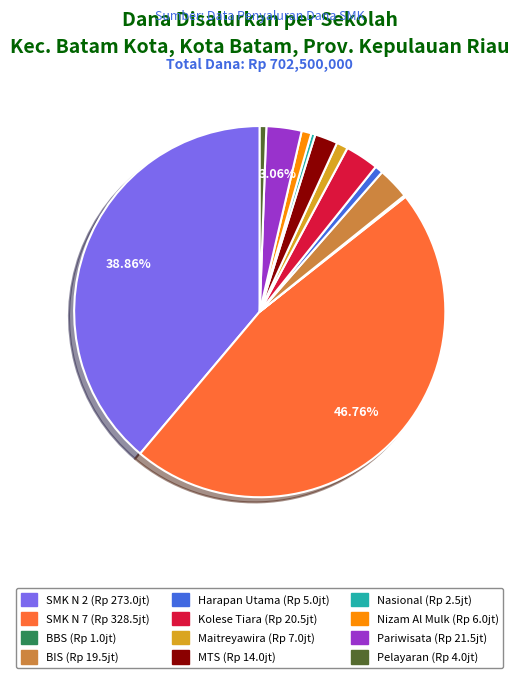

Does any single category account for the majority?

No